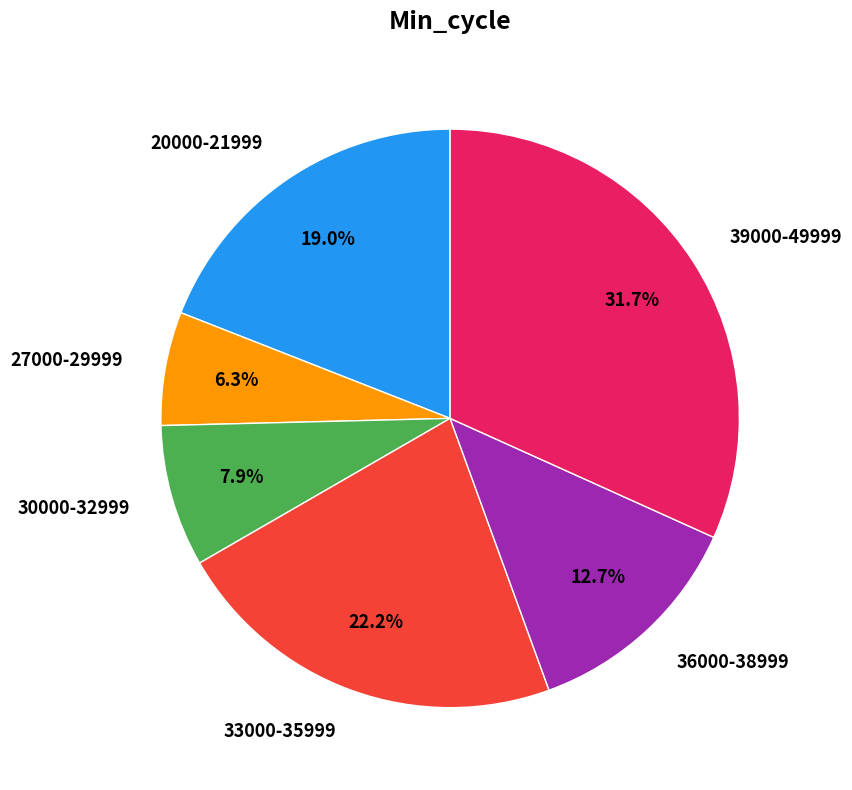

Which category has the smallest portion of the pie?

27000-29999